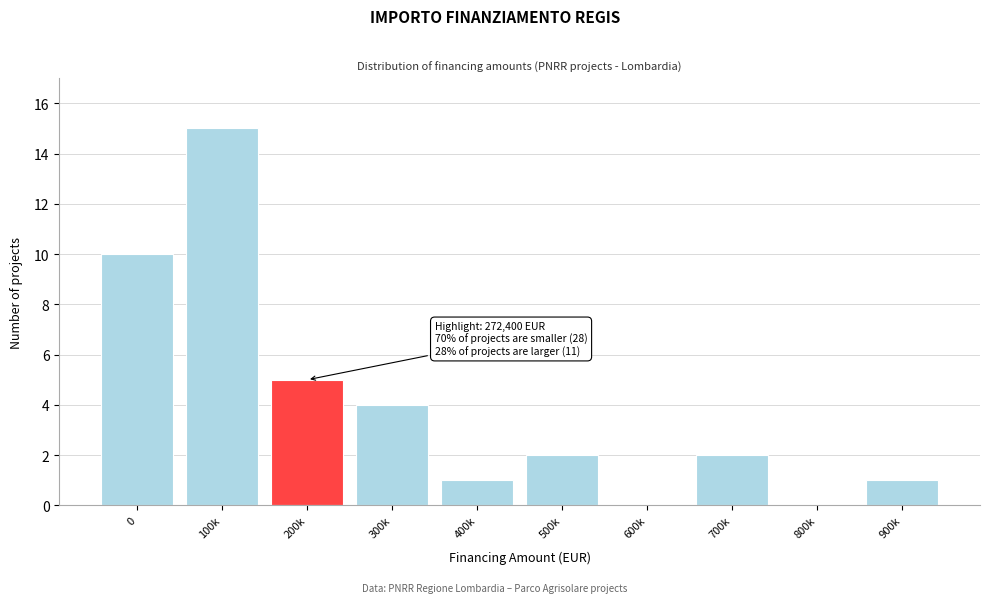

Reading left to right, list all the values displayed in this chart.

0=10	100k=15	200k=5	300k=4	400k=1	500k=2	600k=0	700k=2	800k=0	900k=1